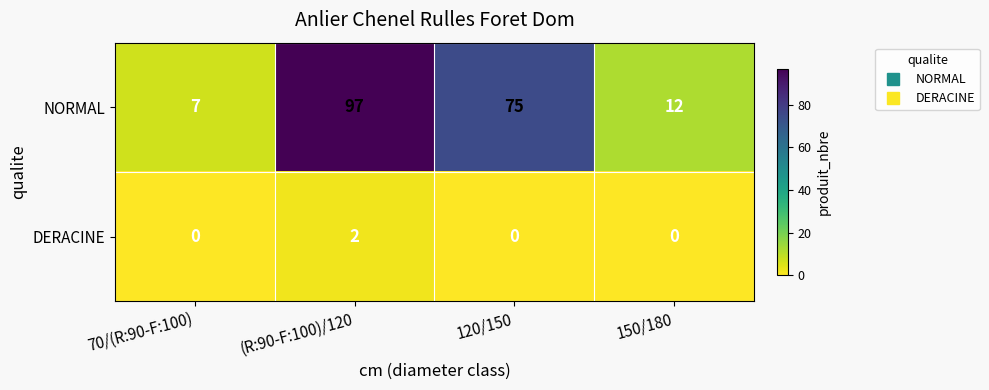

What is the spread (max minus min) of values at 150/180?

12